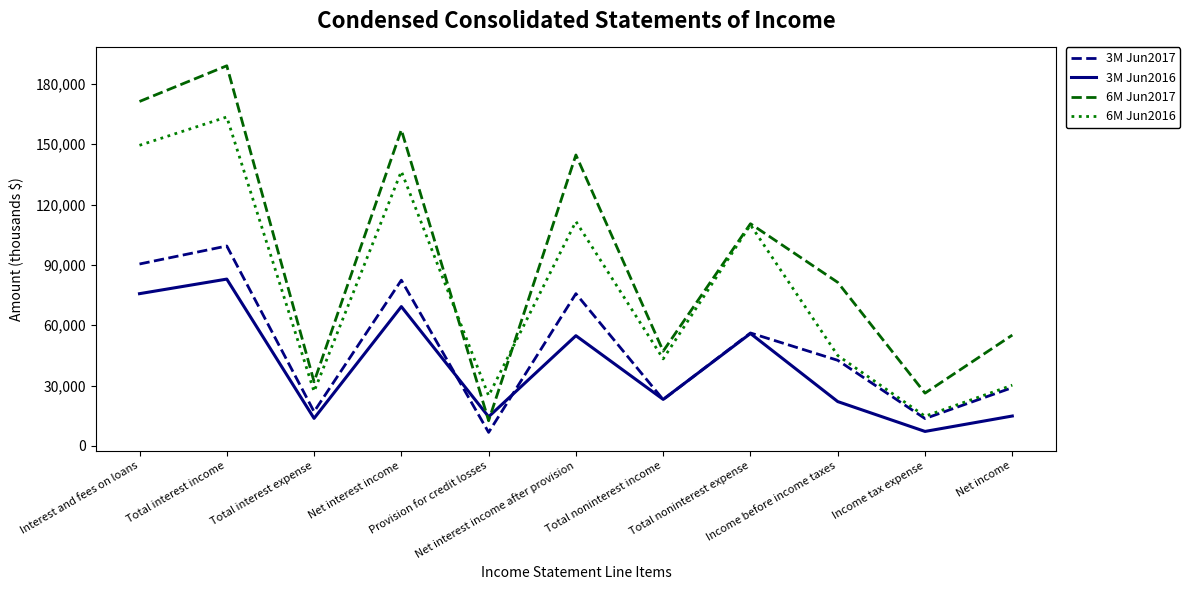

List the series in order of their peak value, highest first.

6M Jun2017, 6M Jun2016, 3M Jun2017, 3M Jun2016